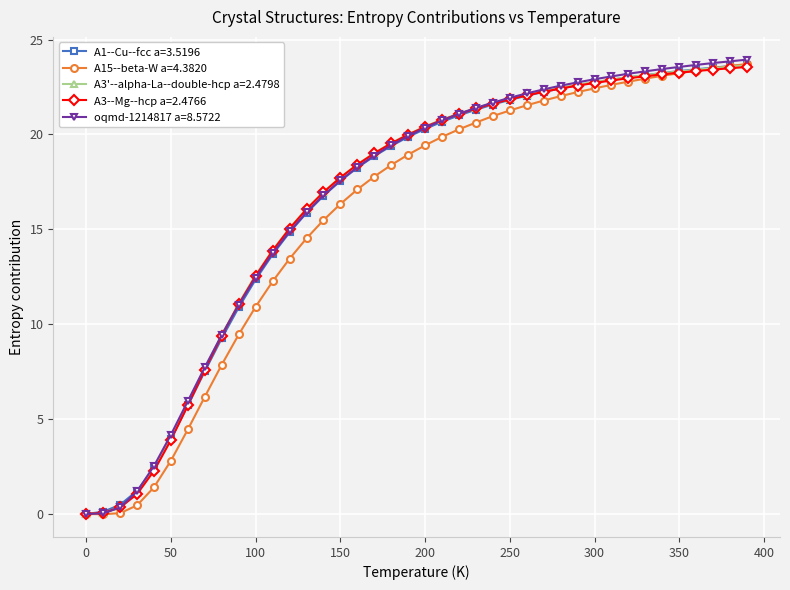

What is the maximum value for A3'--alpha-La--double-hcp a=2.4798?

23.6